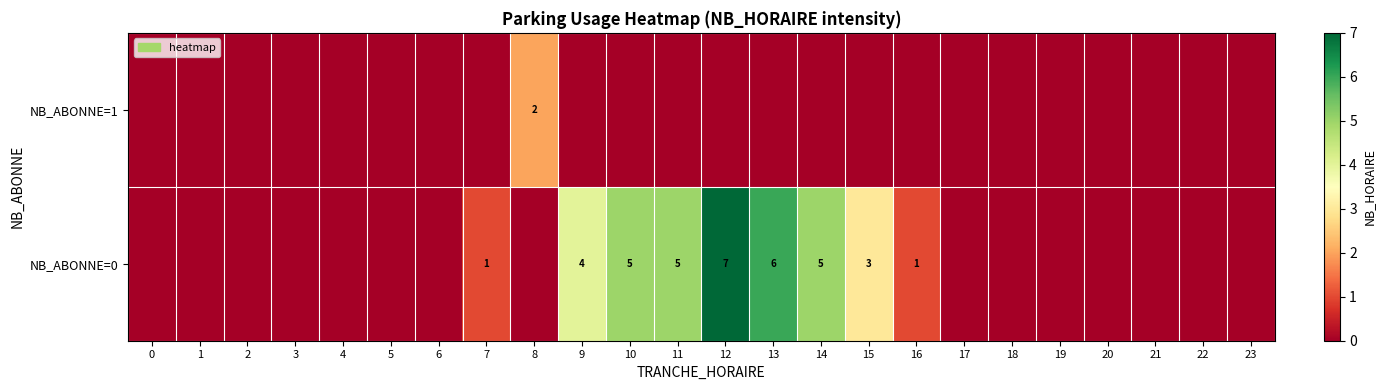

The NB_ABONNE=0 series shows 0 at 7. True or false?

False